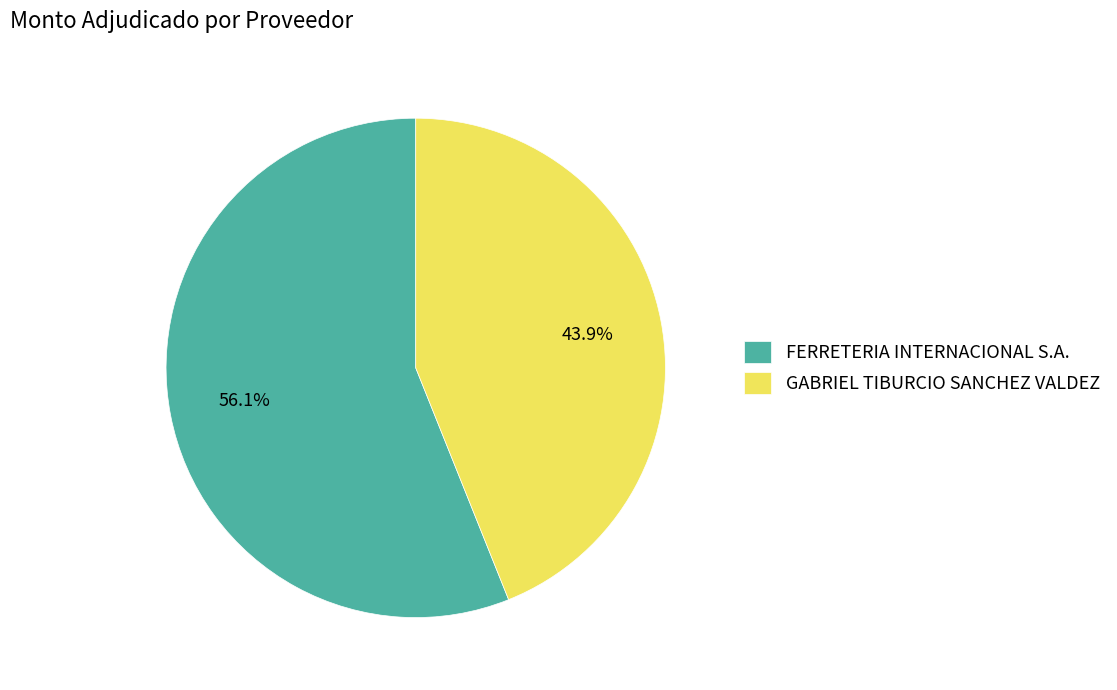

Between GABRIEL TIBURCIO SANCHEZ VALDEZ and FERRETERIA INTERNACIONAL S.A., which is larger?

FERRETERIA INTERNACIONAL S.A.